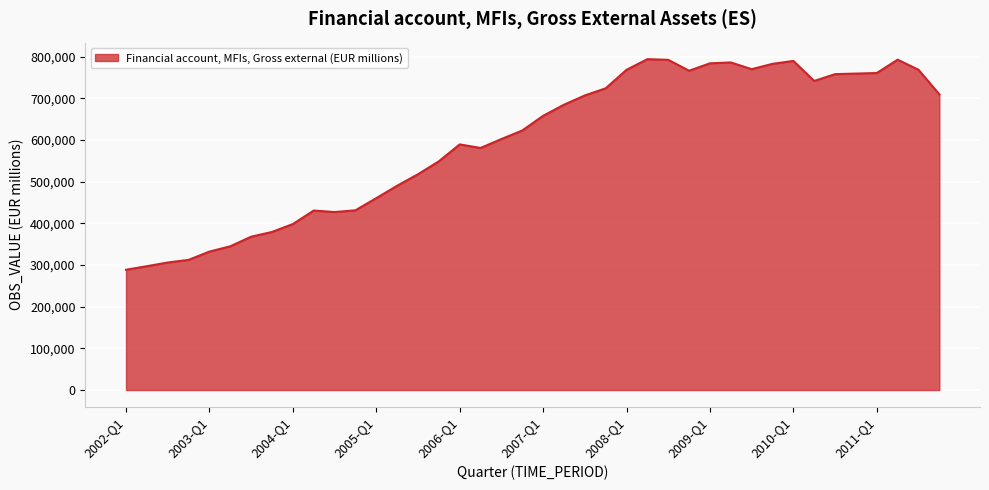

What is the minimum value shown in the chart?

288648